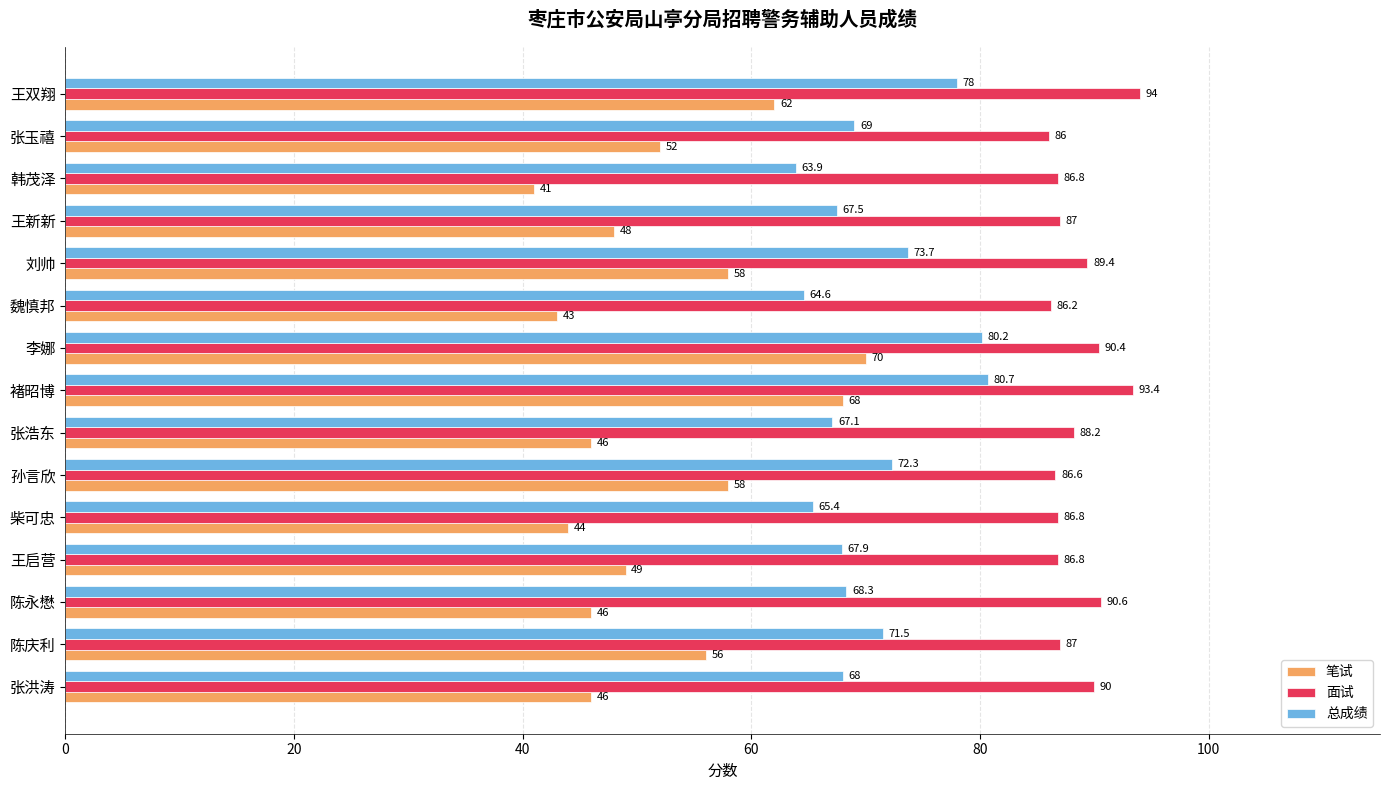

What is the difference between the maximum and minimum values in the 面试 series?

8.0